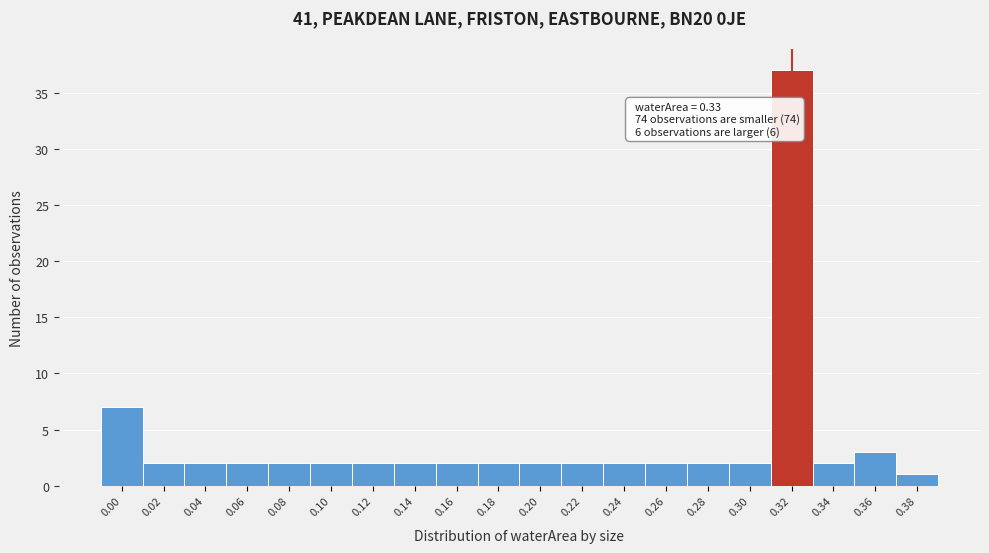

Reading left to right, transcribe all the data shown in this chart.

0.00=7	0.02=2	0.04=2	0.06=2	0.08=2	0.10=2	0.12=2	0.14=2	0.16=2	0.18=2	0.20=2	0.22=2	0.24=2	0.26=2	0.28=2	0.30=2	0.32=37	0.34=2	0.36=3	0.38=1